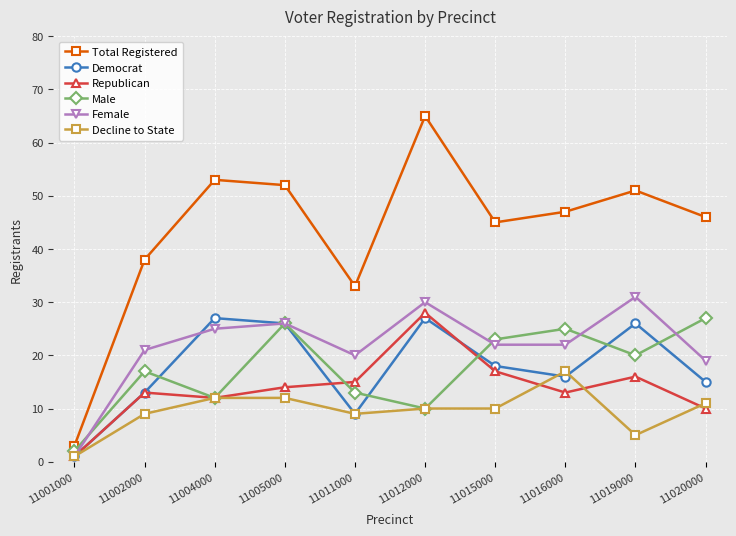

What is the total value across all series at 11020000?

128